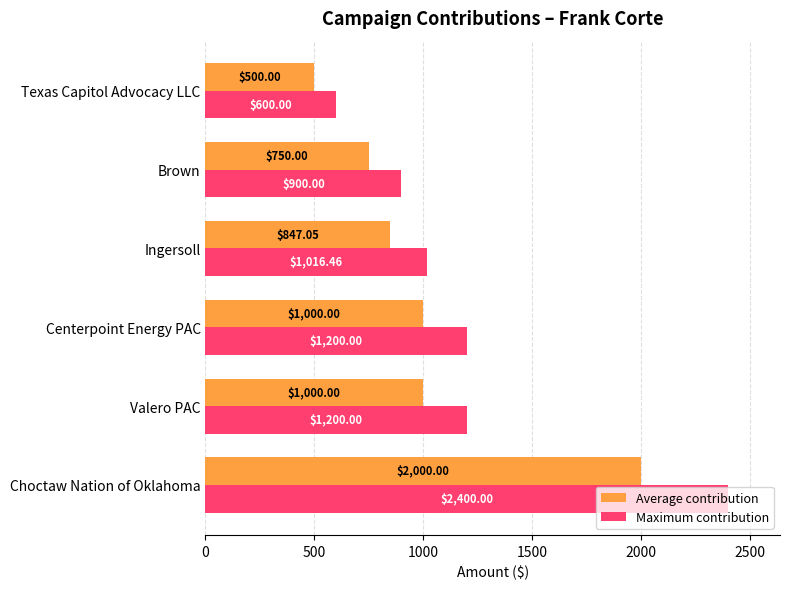

Which label corresponds to the largest value in the chart?

Choctaw Nation of Oklahoma